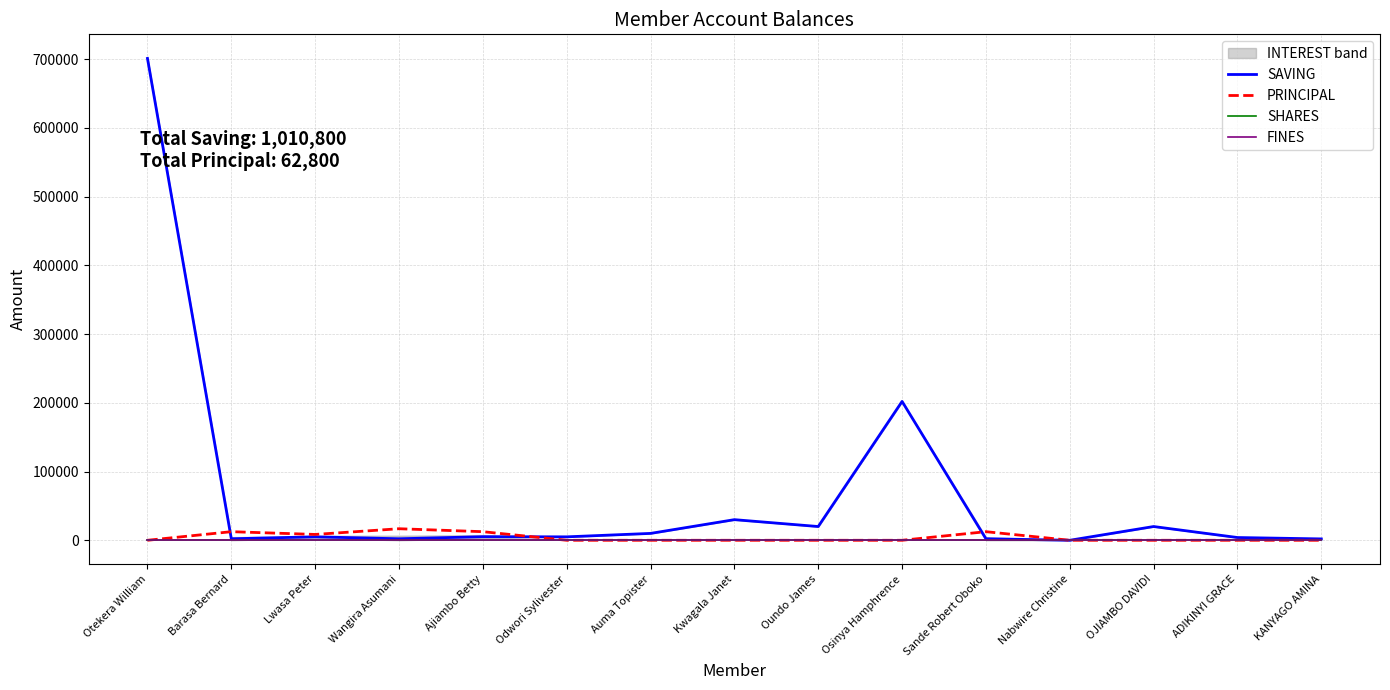

True or false: PRINCIPAL and FINES intersect in this chart.

False